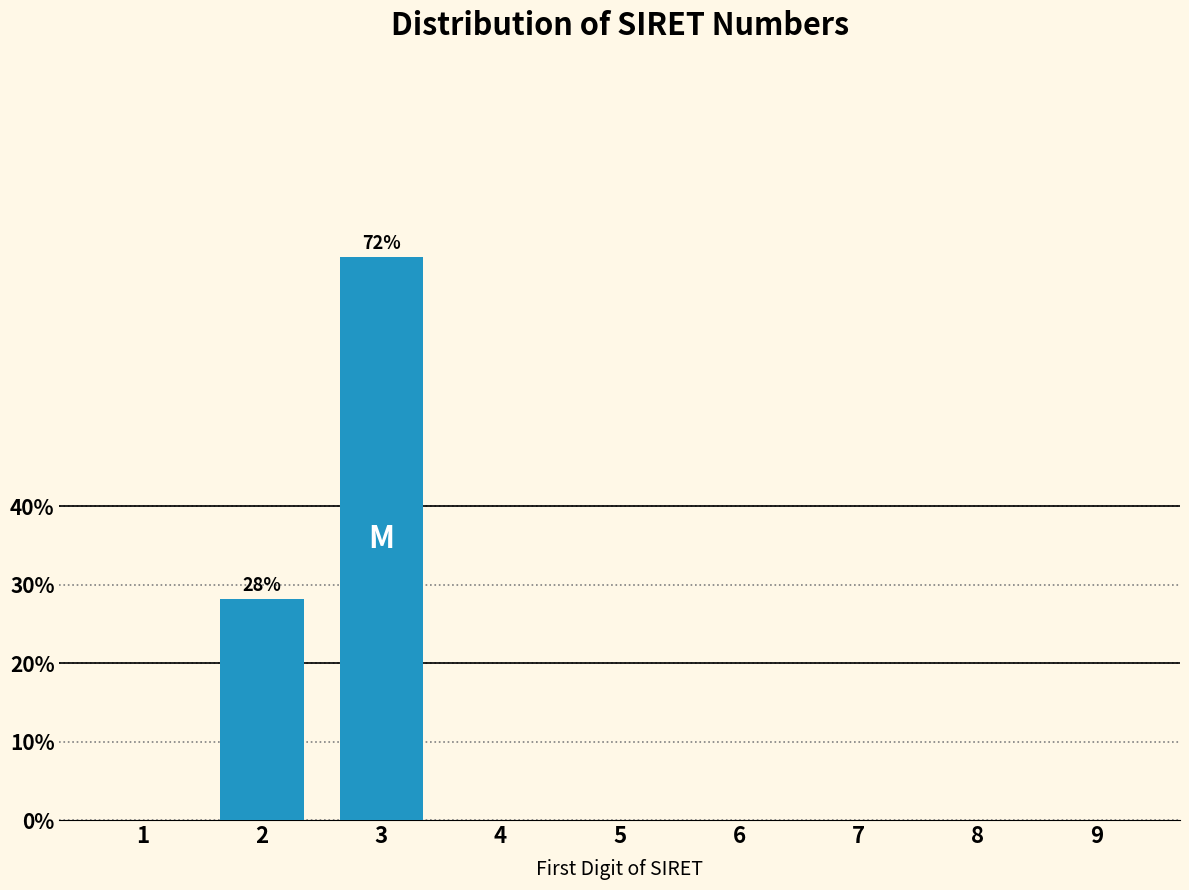

Reading right to left, extract all data points from this chart.

9=0.0	8=0.0	7=0.0	6=0.0	5=0.0	4=0.0	3=71.8	2=28.2	1=0.0